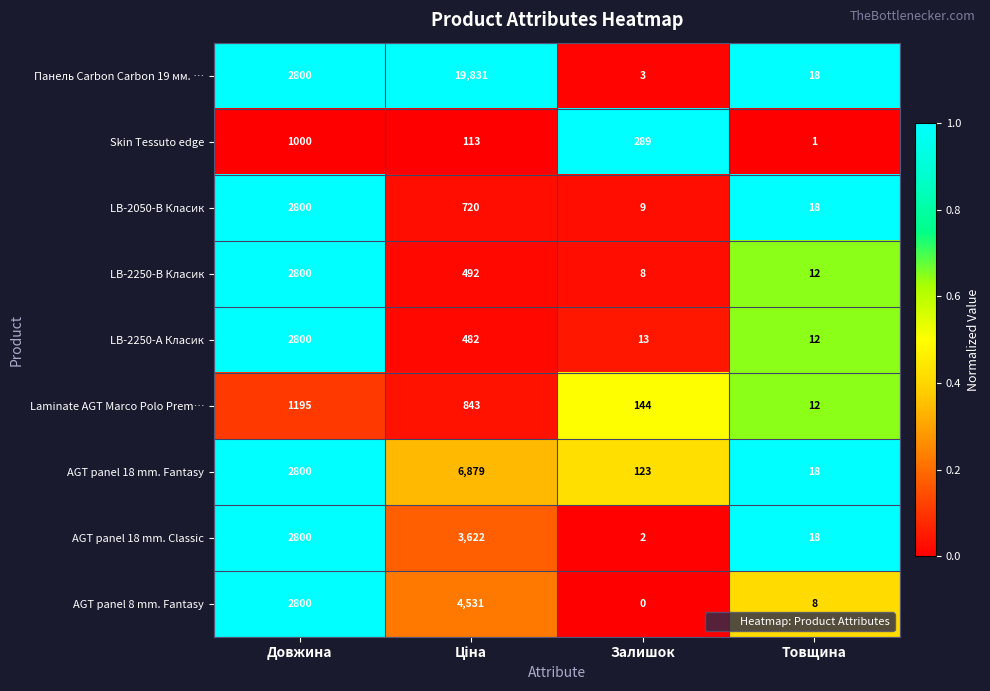

The value of LB-2250-В Класик at Довжина is 2800. True or false?

True